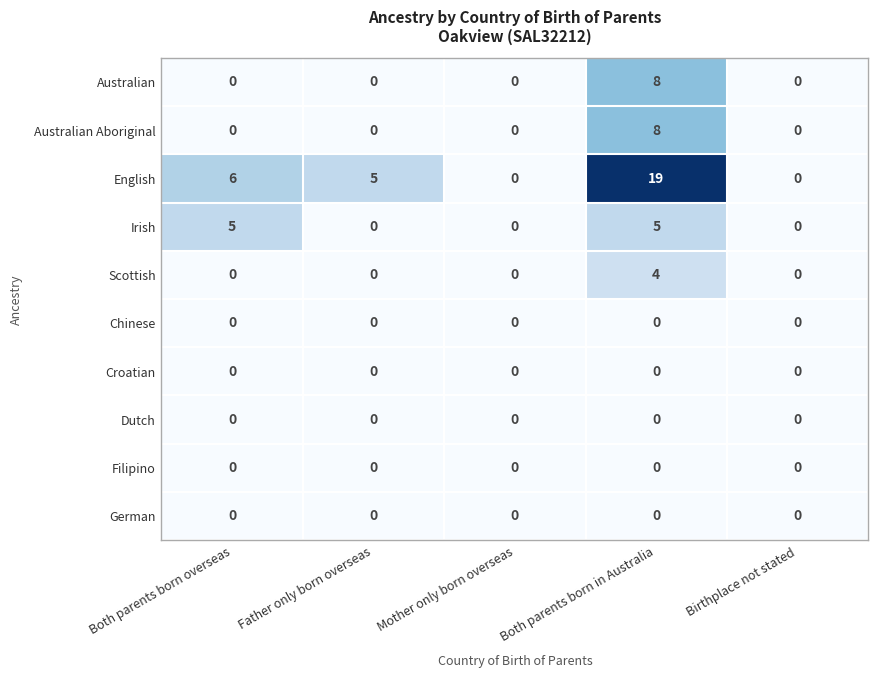

Which category has the highest value in the Australian series?

Both parents born in Australia